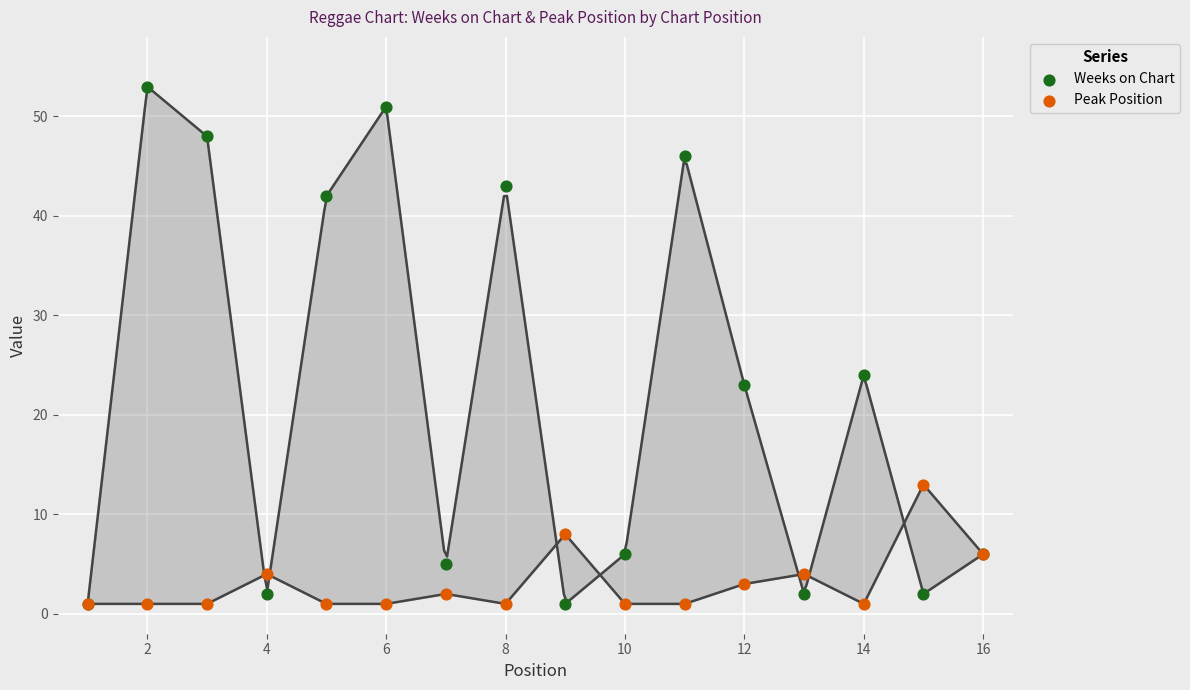

In the Weeks on Chart series, what Y value is closest to 27?

24